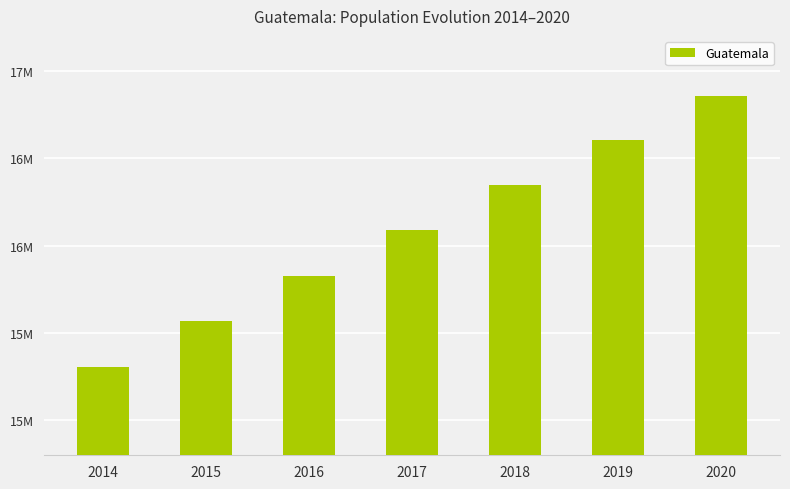

Reading left to right, list all the values displayed in this chart.

2014=15306316	2015=15567419	2016=15827690	2017=16087418	2018=16346950	2019=16604026	2020=16858333